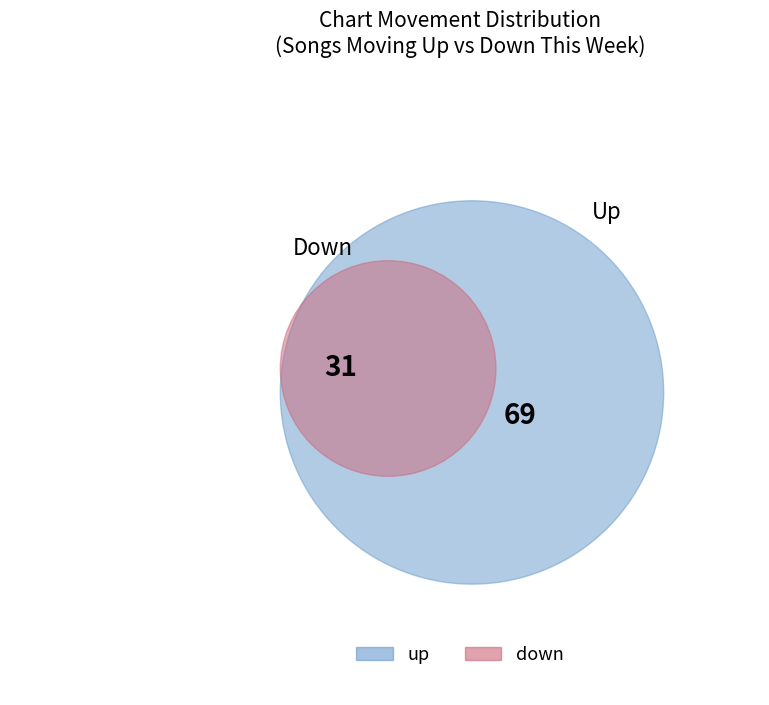

What percentage do down and up together represent?

100.0%